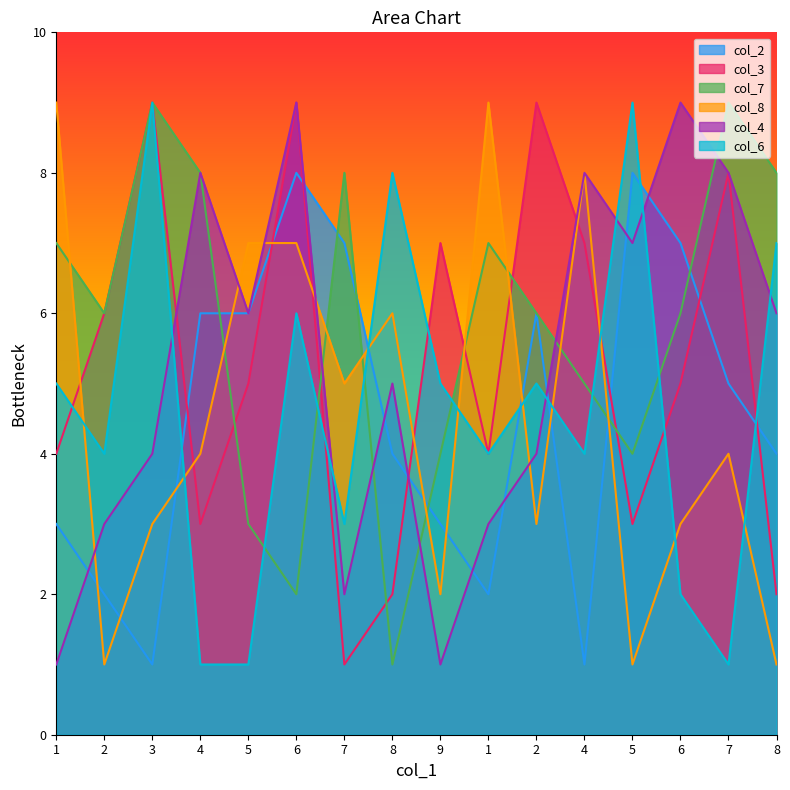

What is the value of the col_6 point at the 9th from the left?

5